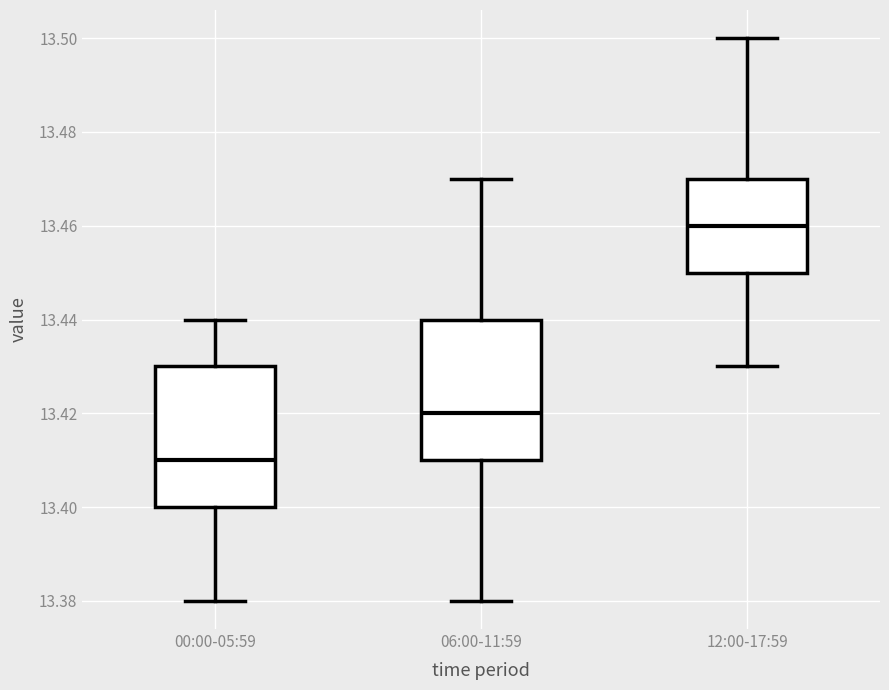

Reading left to right, read every box against the y-axis: the position of its median line, the range the box covers, and the ends of its whiskers. The values are not printed on the chart, so give them approximately, as read against the axis.

00:00-05:59: median 13.41, box 13.40 to 13.43, whiskers 13.38 to 13.44
06:00-11:59: median 13.42, box 13.41 to 13.44, whiskers 13.38 to 13.47
12:00-17:59: median 13.46, box 13.45 to 13.47, whiskers 13.43 to 13.50